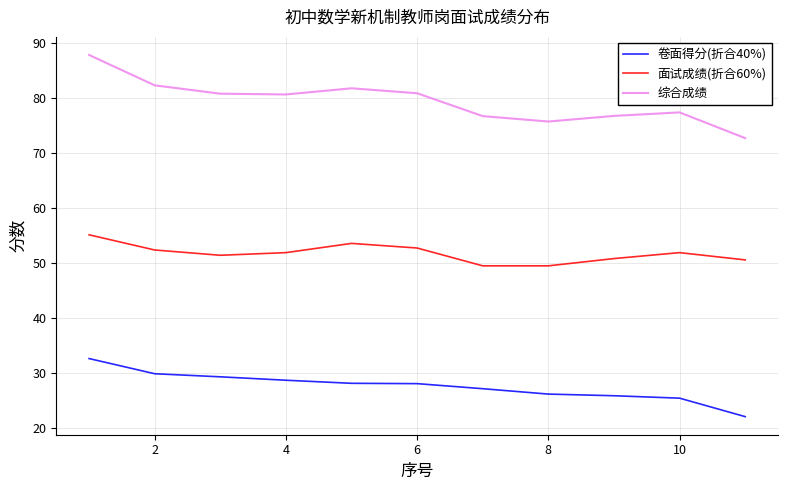

What is the difference between the maximum and minimum values in the 卷面得分(折合40%) series?

10.6